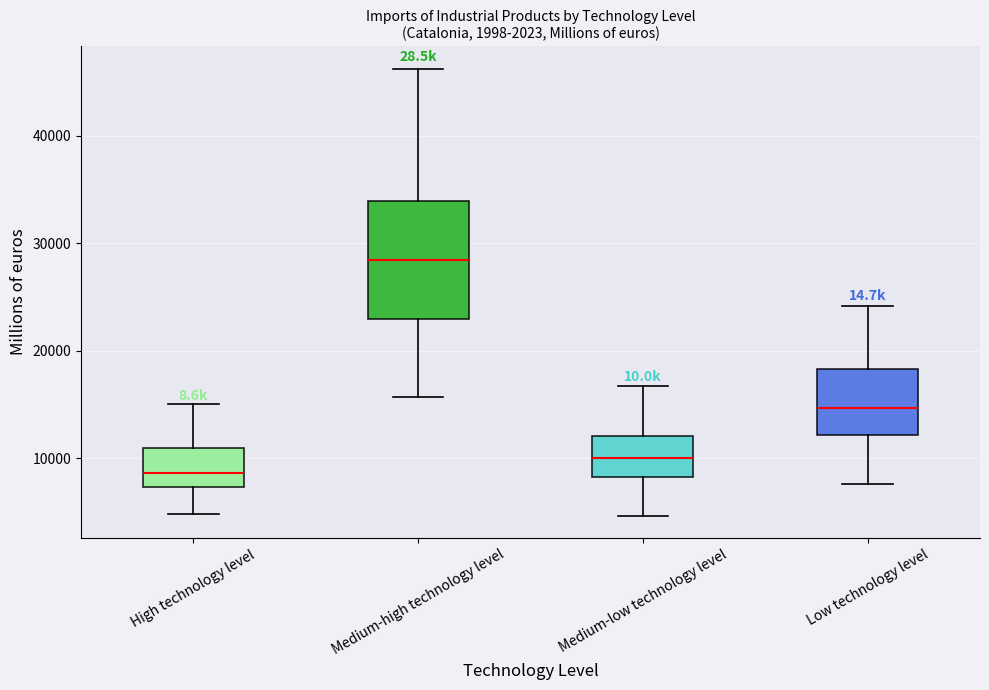

Which box has the lowest median line?

High technology level